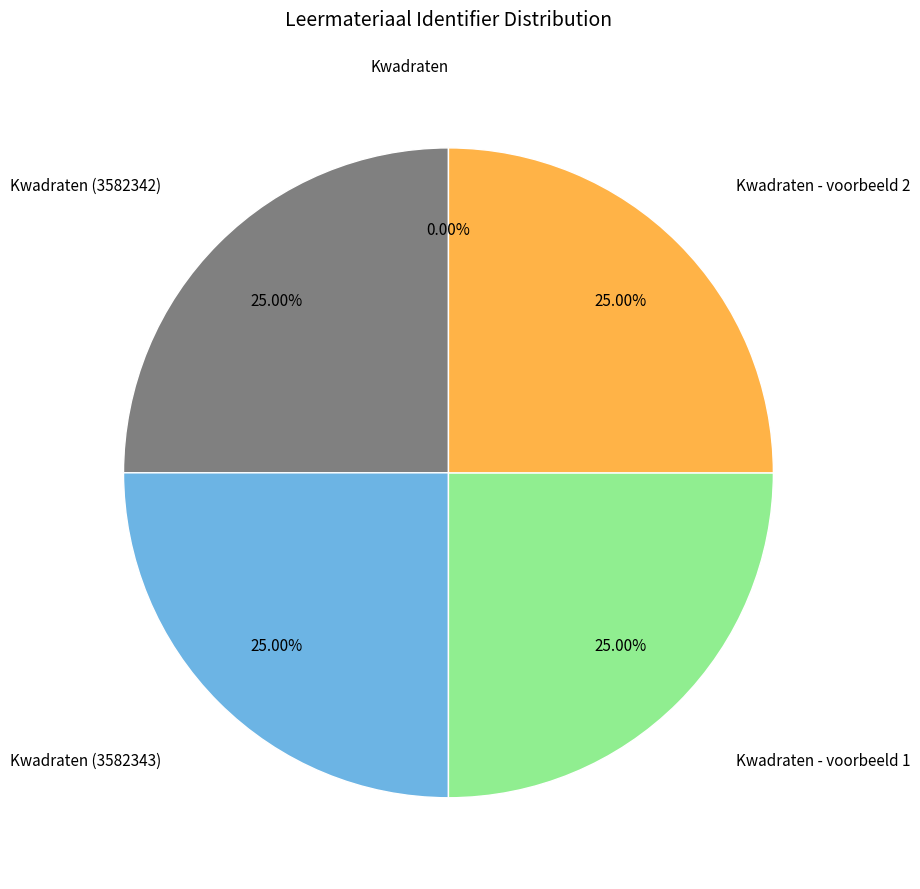

Is there a majority slice in this chart?

No